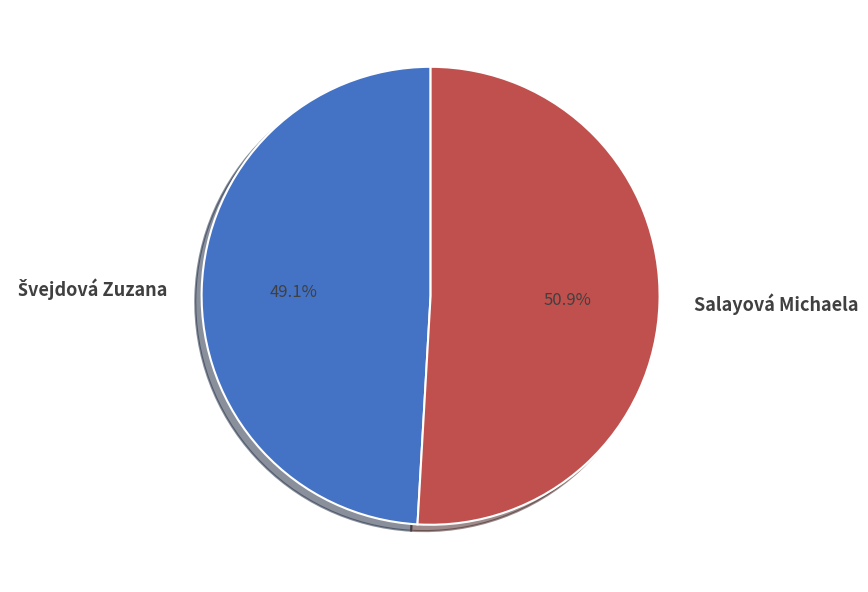

What is the majority slice?

Salayová Michaela